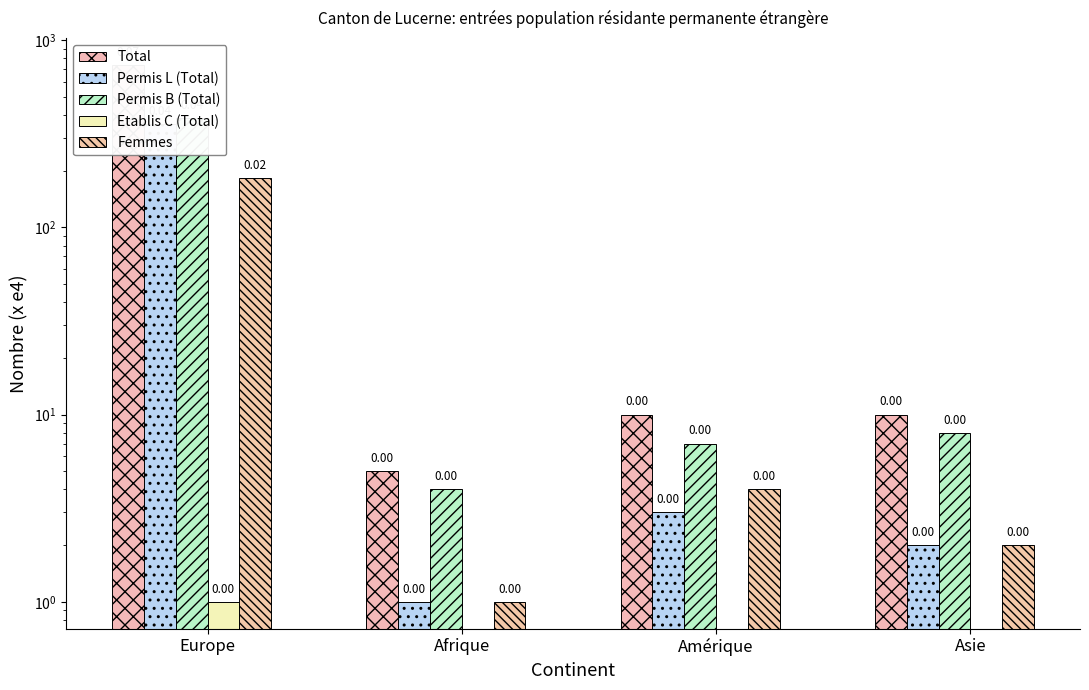

Which category has the highest value in the Femmes series?

Europe